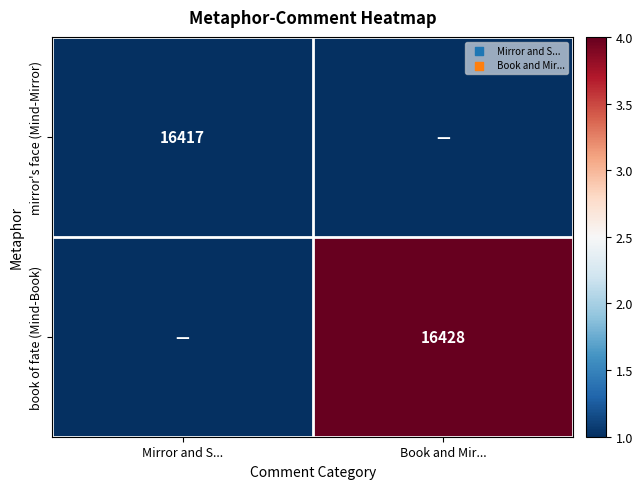

The value of book of fate (Mind-Book) at Book and Mir... is 16428. True or false?

True